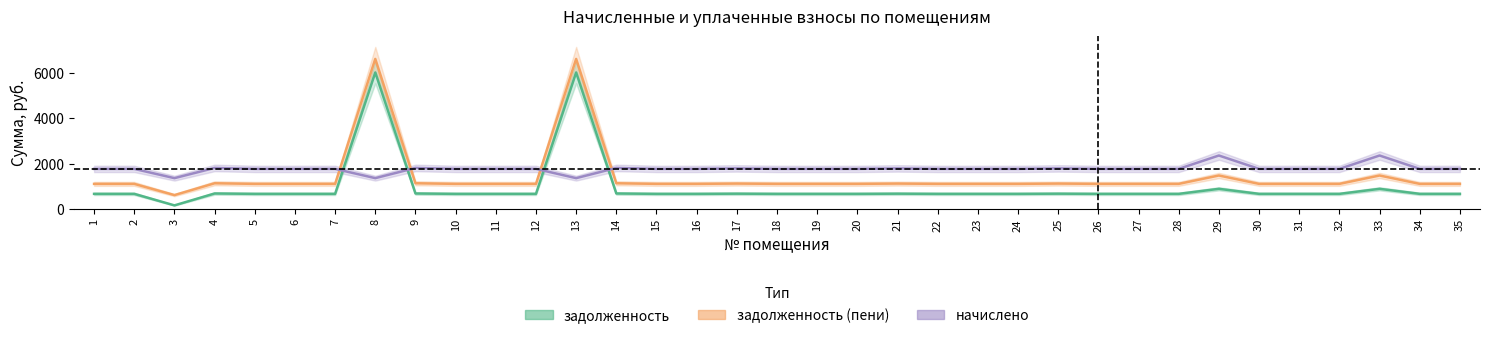

List the labels in order of задолженность (пени) value, smallest first.

3, 1, 2, 5, 6, 7, 10, 11, 12, 15, 16, 18, 19, 20, 22, 23, 24, 26, 27, 28, 30, 31, 32, 34, 35, 17, 21, 25, 4, 9, 14, 29, 33, 8, 13